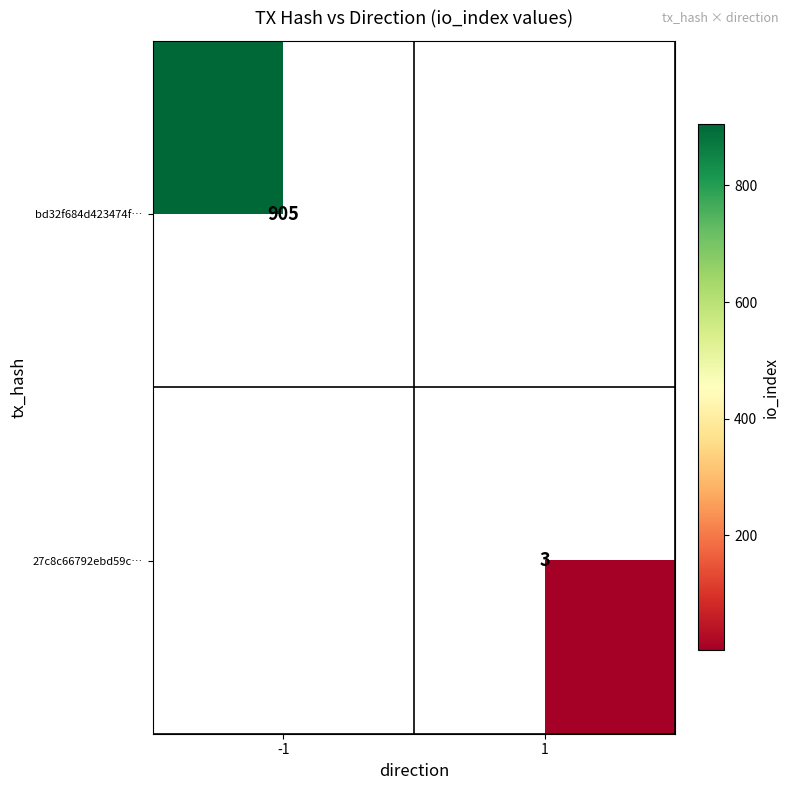

Is it true that bd32f684d423474f… equals 905 at -1?

True